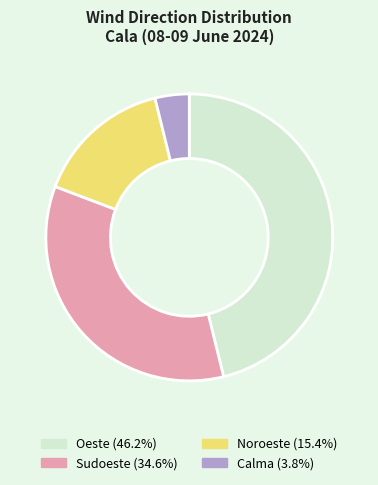

How many slices are in this pie chart?

4